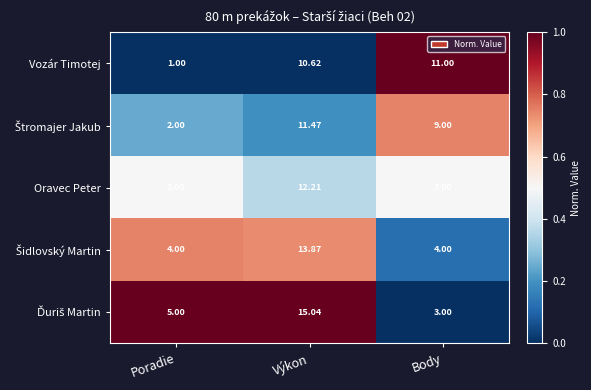

Count the number of categories in the chart.

3